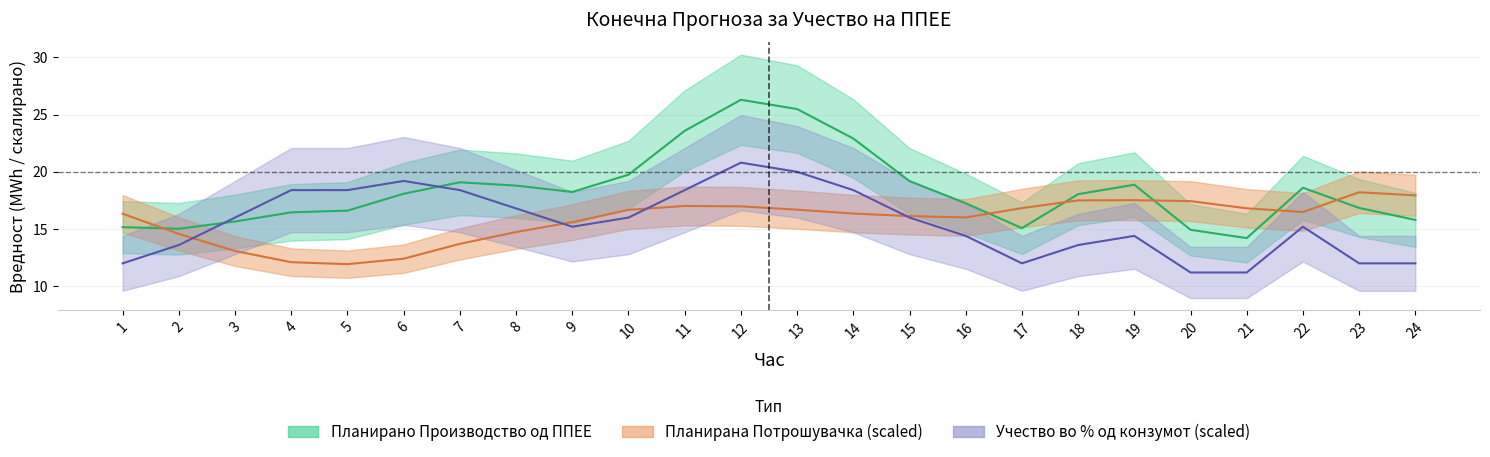

Is this an area chart (filled region under the line)?

No